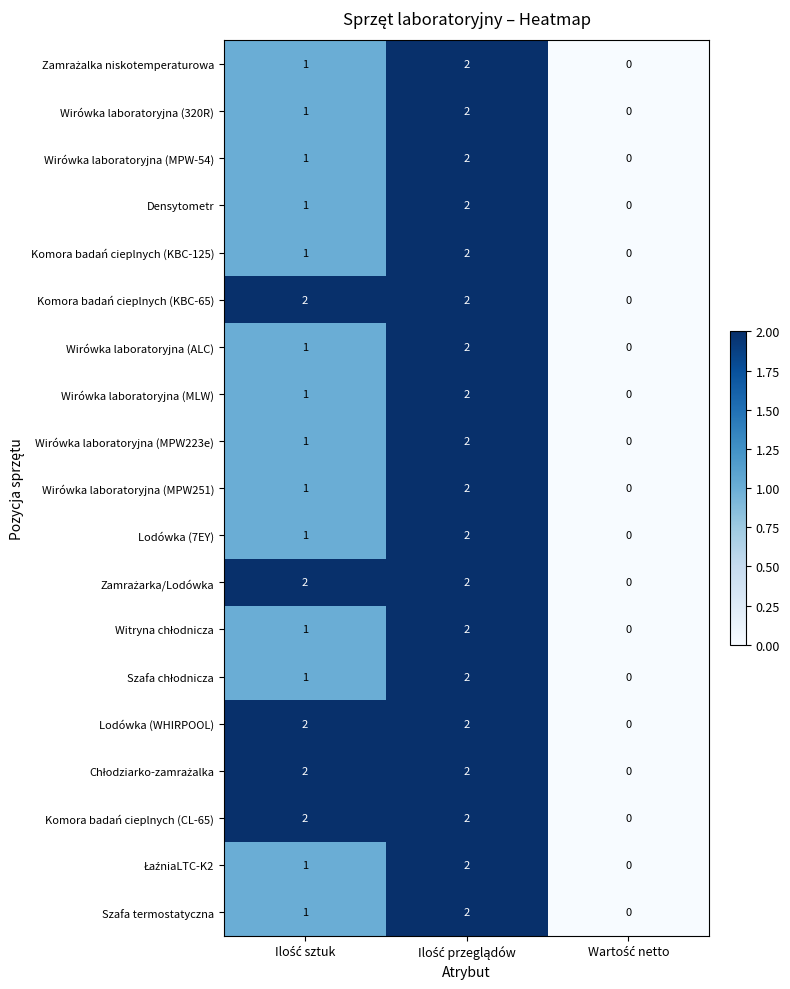

How many categories are shown in the chart?

3